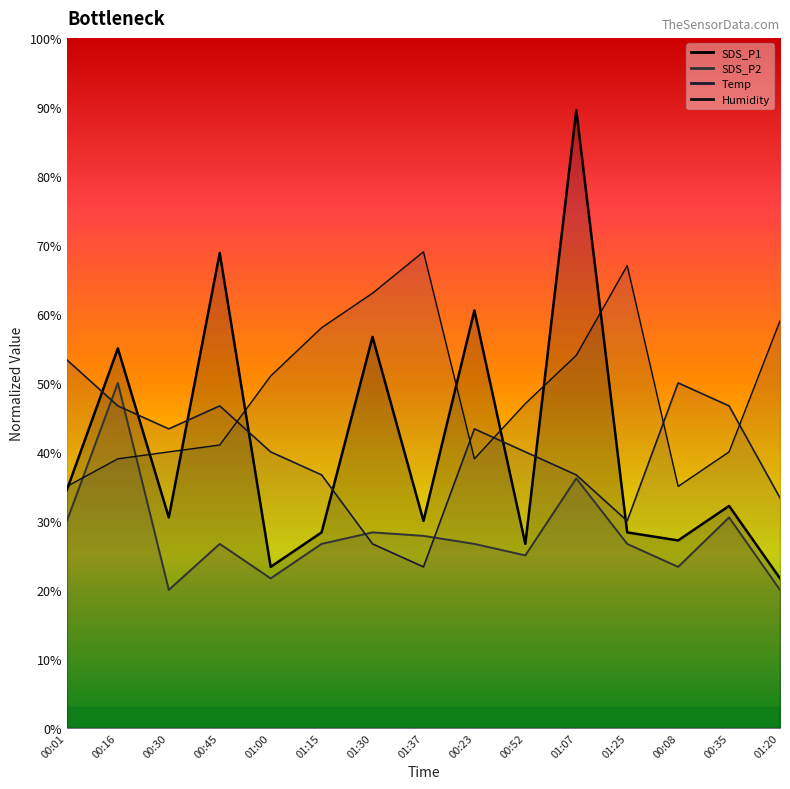

Rank the categories by Temp value from lowest to highest.

01:37, 01:30, 01:25, 01:20, 01:15, 01:07, 01:00, 00:52, 00:30, 00:23, 00:16, 00:45, 00:35, 00:08, 00:01